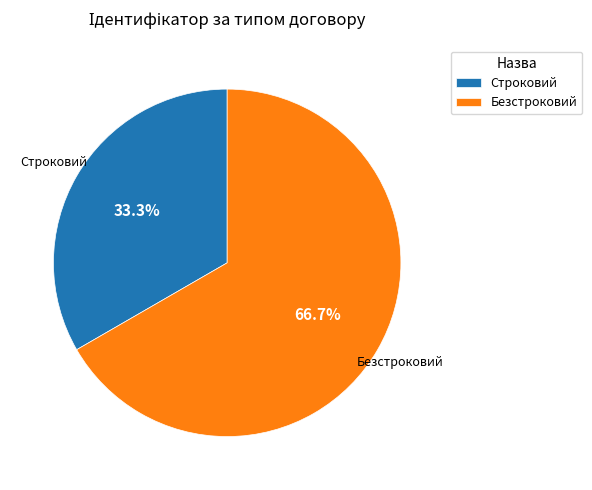

Rank the categories by value from lowest to highest.

Строковий, Безстроковий